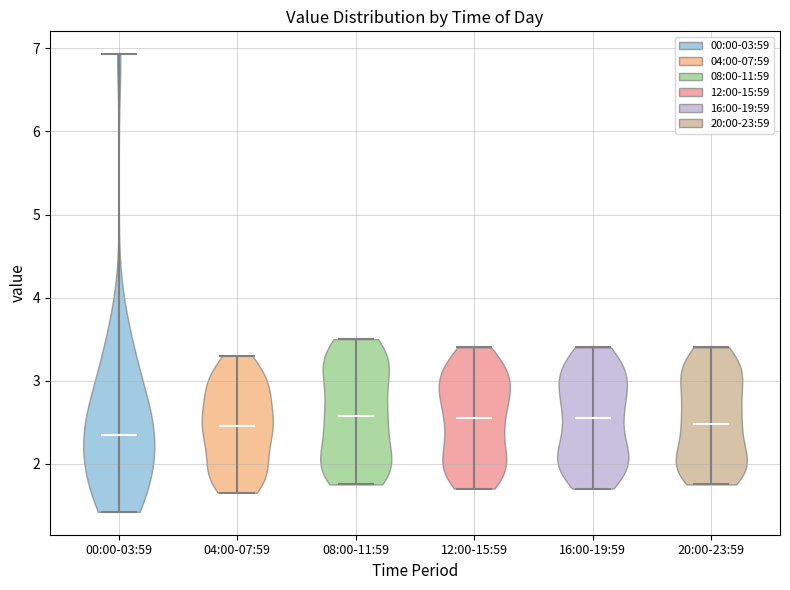

What is the highest point the violin for 04:00-07:59 reaches on the y-axis? The values are not printed on the chart, so give them approximately, as read against the axis.

3.3